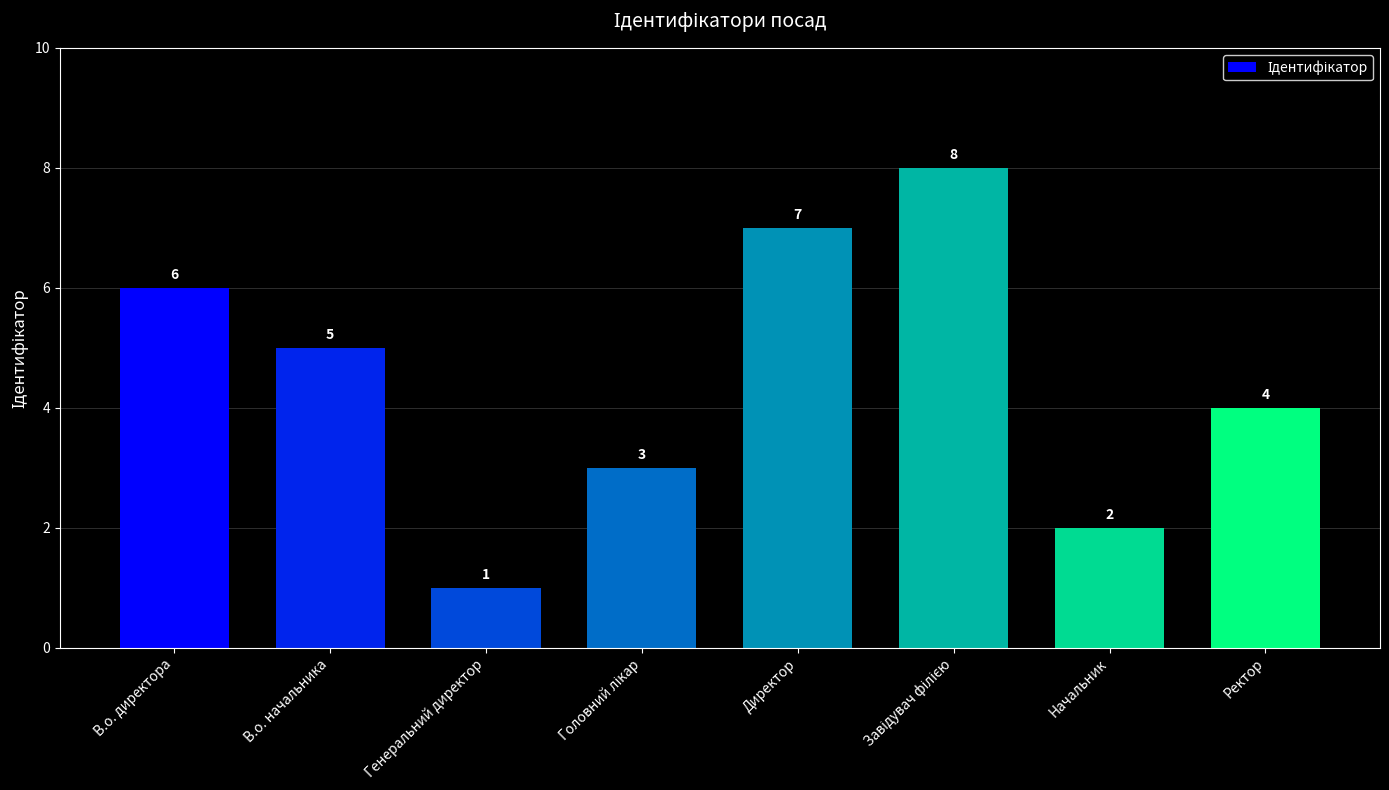

The value at В.о. директора is 6. True or false?

True